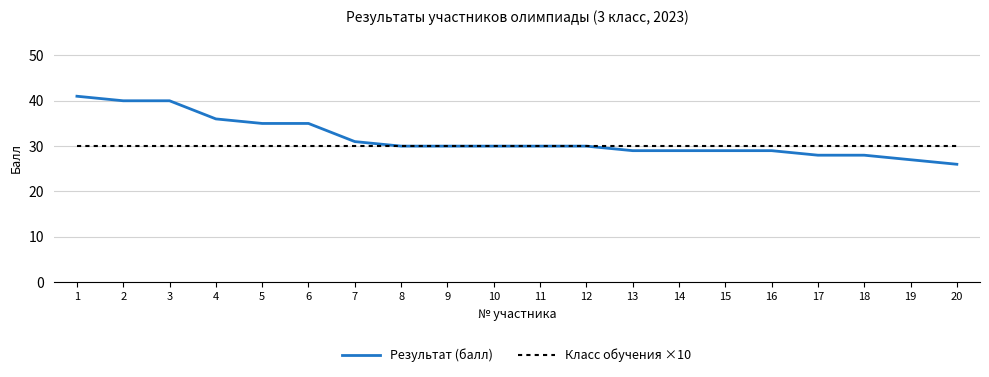

Which series has the largest range (max minus min)?

Результат (балл)